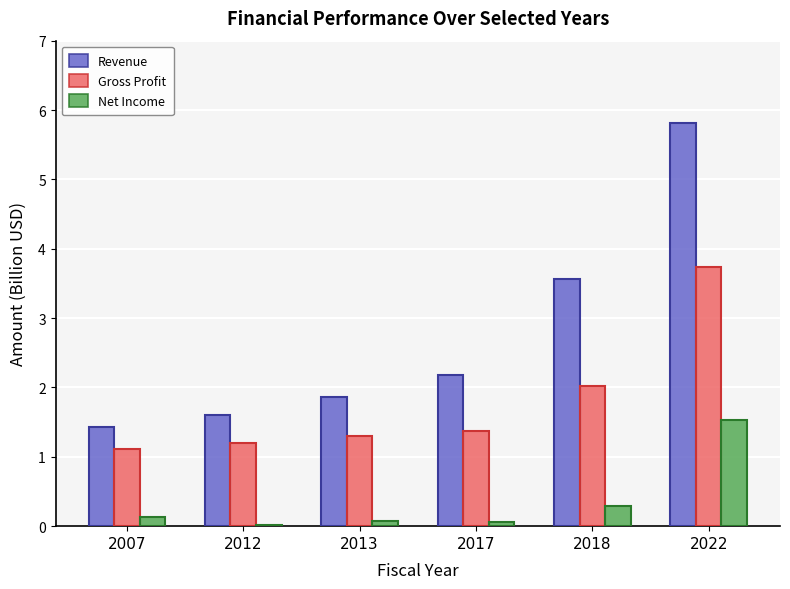

Between 2013 and 2017, which is larger?

2017